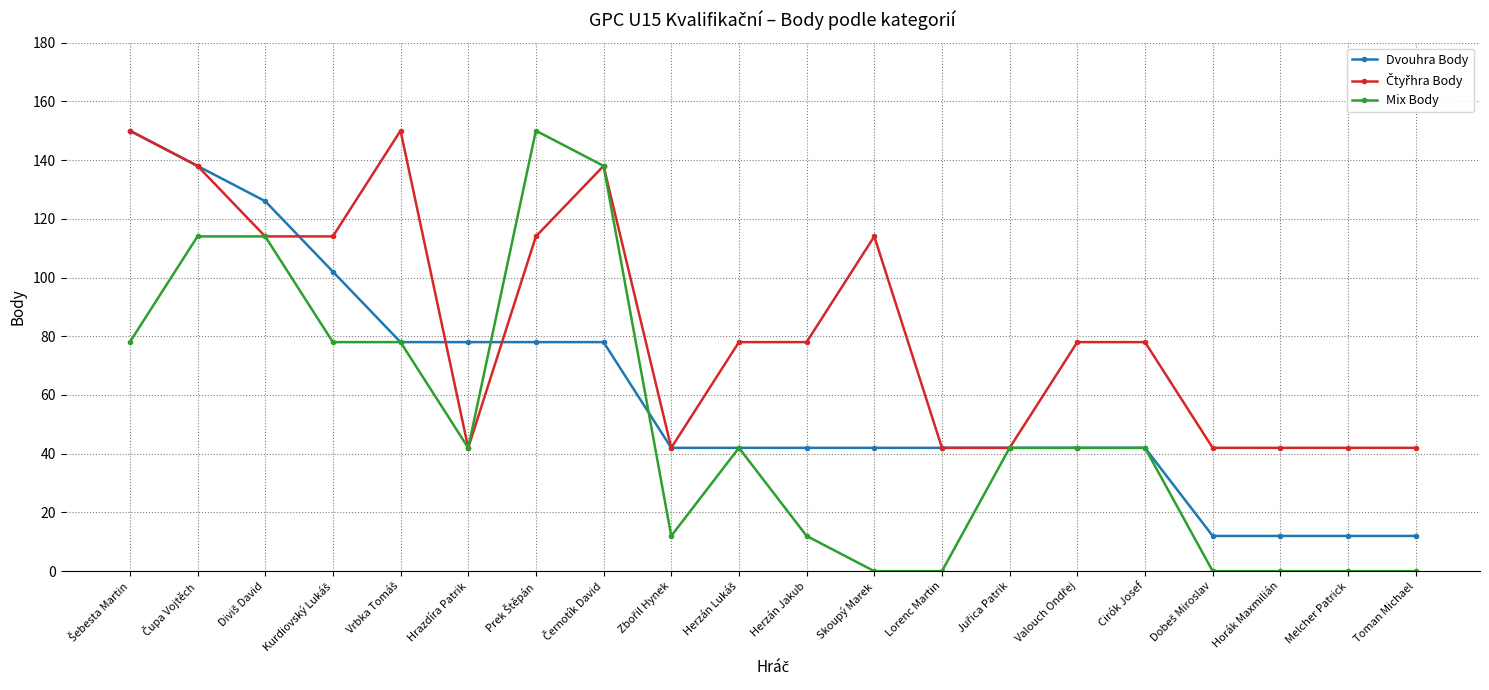

What is the sum of all Mix Body values?

984